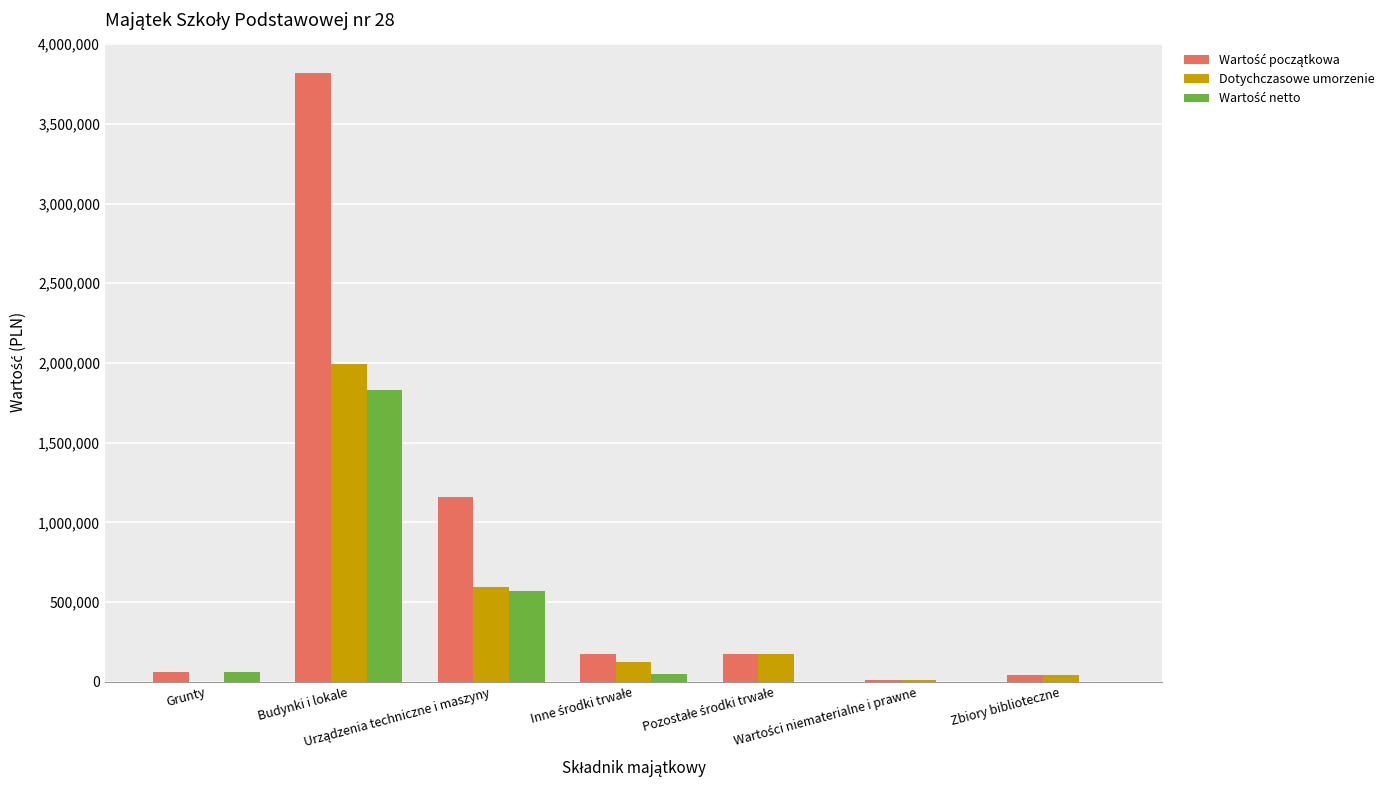

How many values in the Dotychczasowe umorzenie series exceed 123926?

4